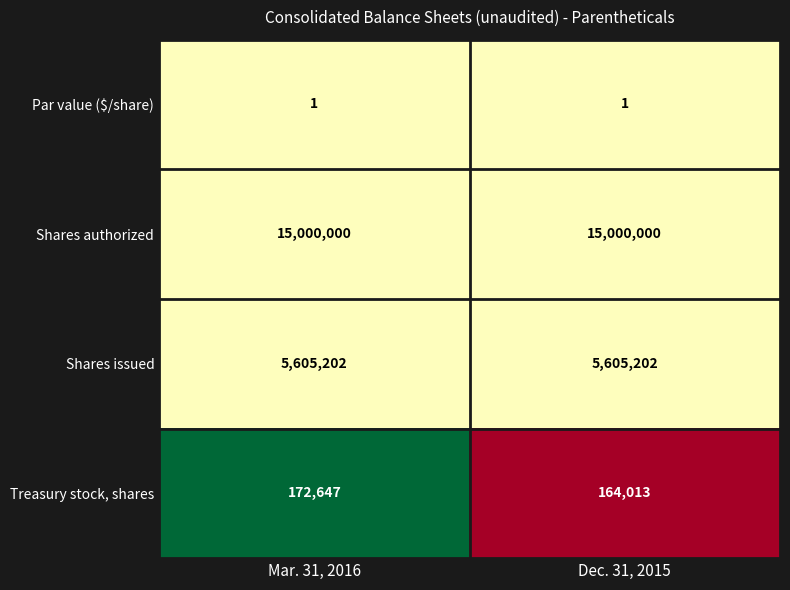

Is the value of Treasury stock, shares at Dec. 31, 2015 greater than the value of Par value ($/share) at Mar. 31, 2016?

Yes